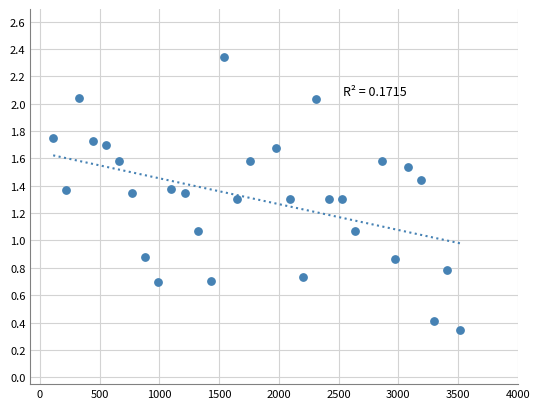

What is the range of X values (max minus min)?

3410.0